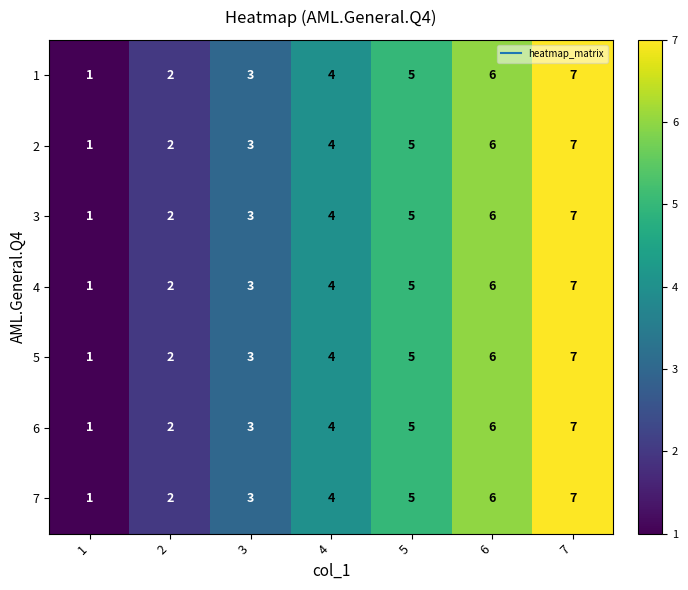

What is the greatest value displayed?

7